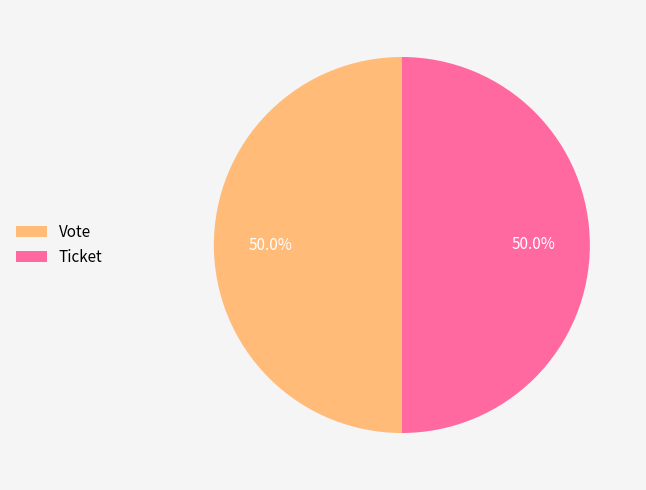

How many segments does this pie chart have?

2